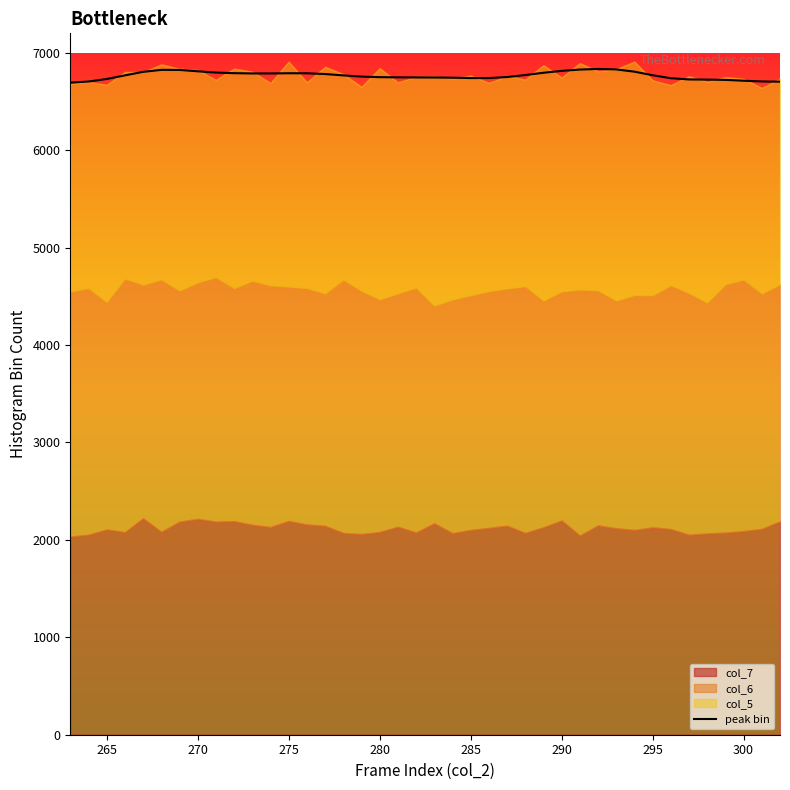

What is the difference between the maximum and second lowest values?

130.8